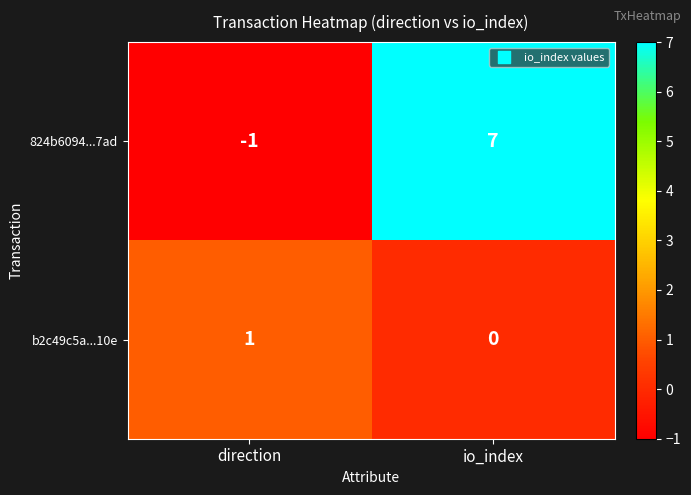

The value of 824b6094...7ad at io_index is 7. True or false?

True